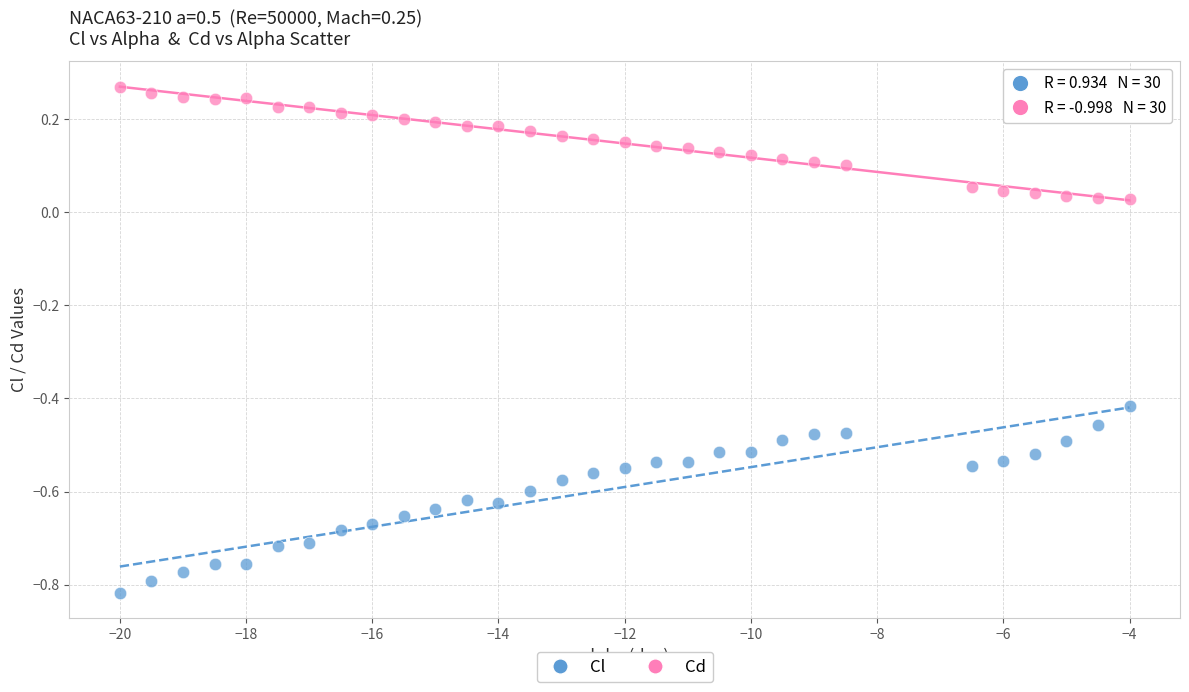

Across all data points, what is the range of Y values (max minus min)?

1.1